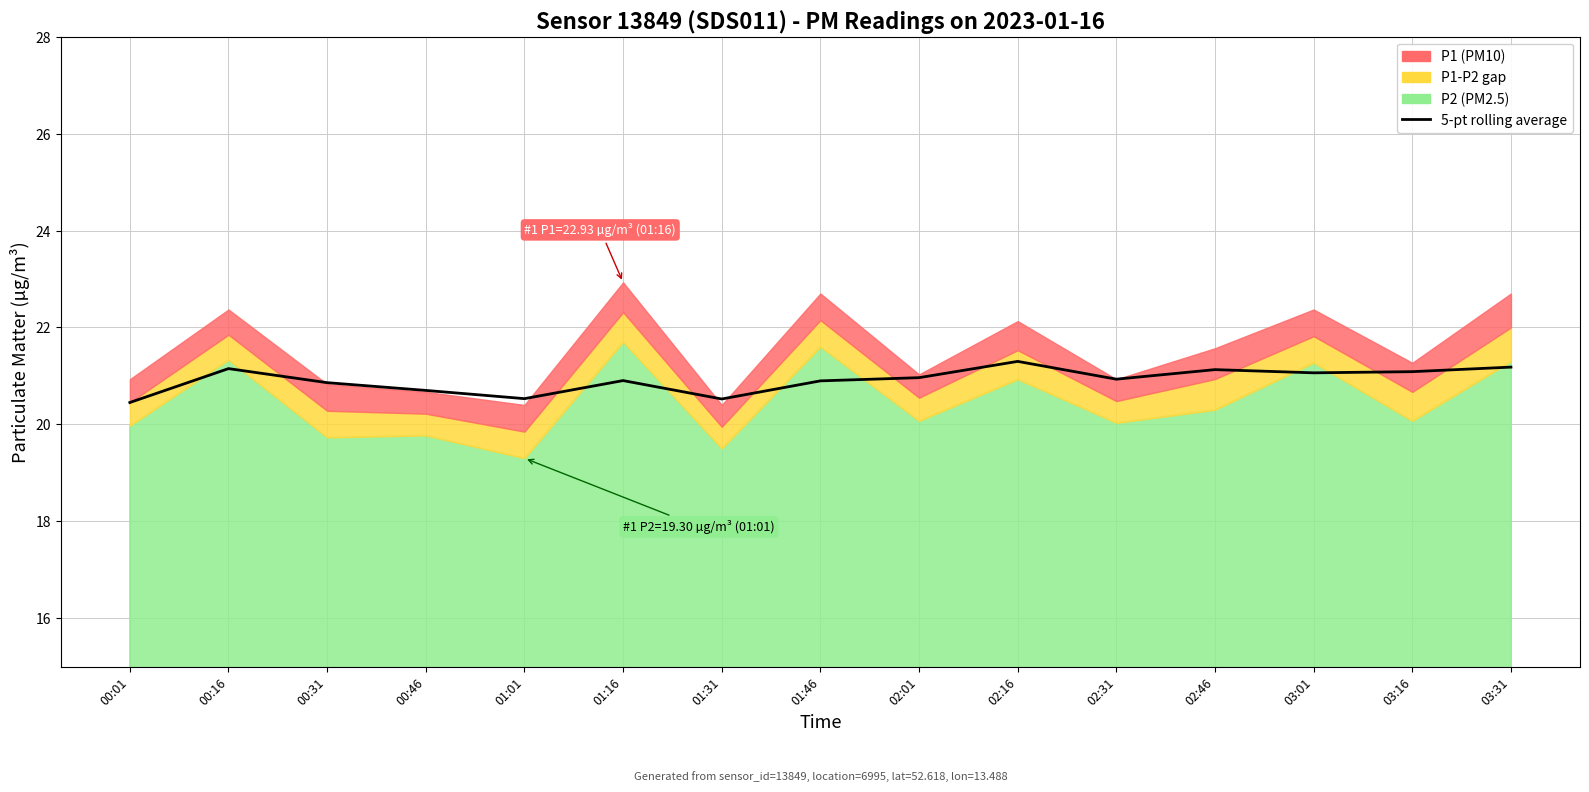

Where is the first local minimum?

01:01